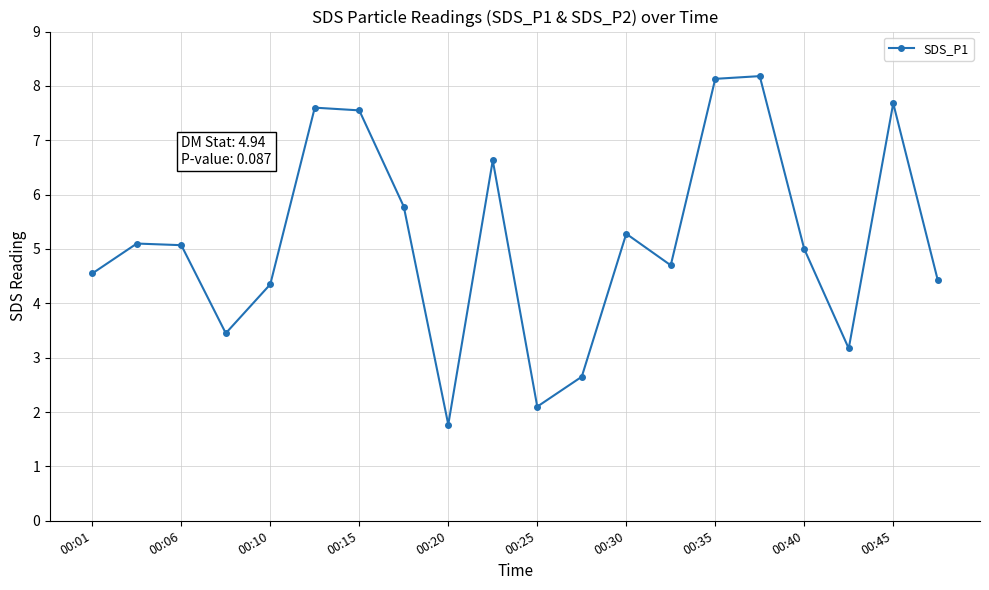

How many points are lower than both their immediate neighbors (excluding endpoints)?

5